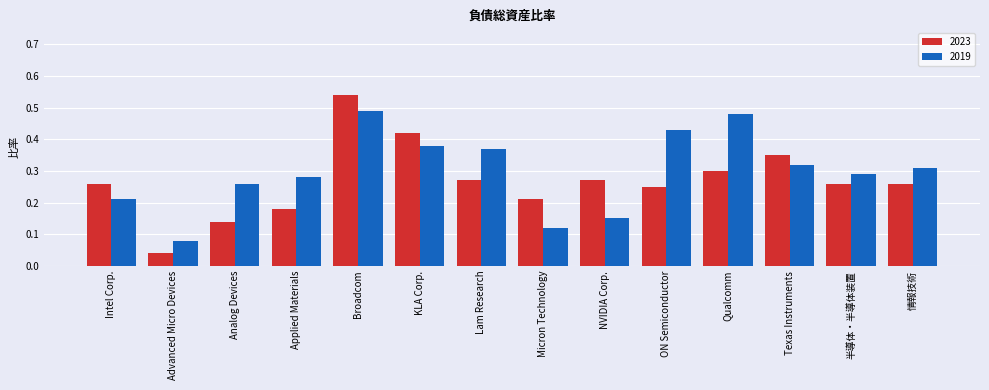

What is the sum of all 2023 values?

3.8